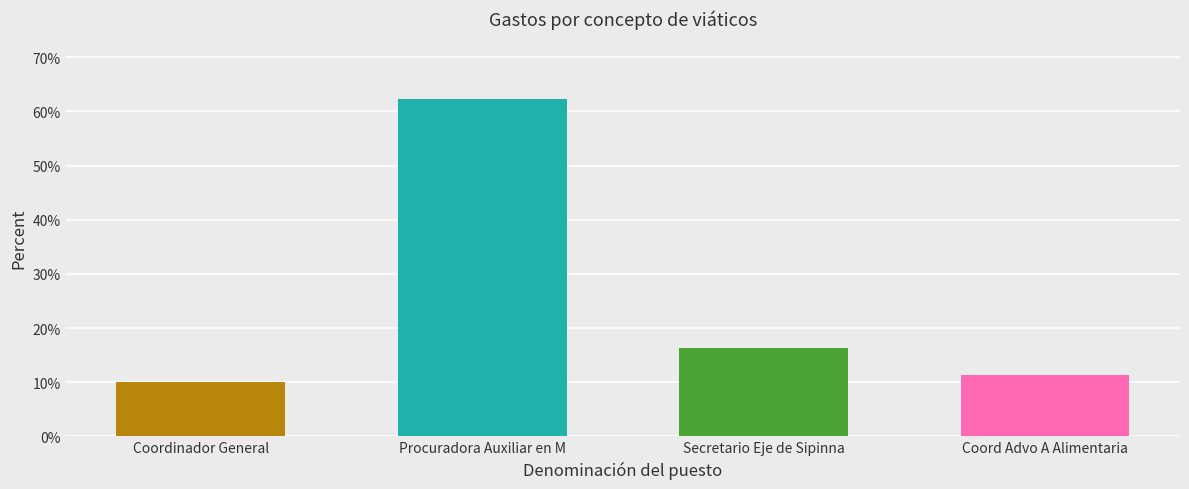

At which category does the chart reach its peak across all series?

Procuradora Auxiliar en M